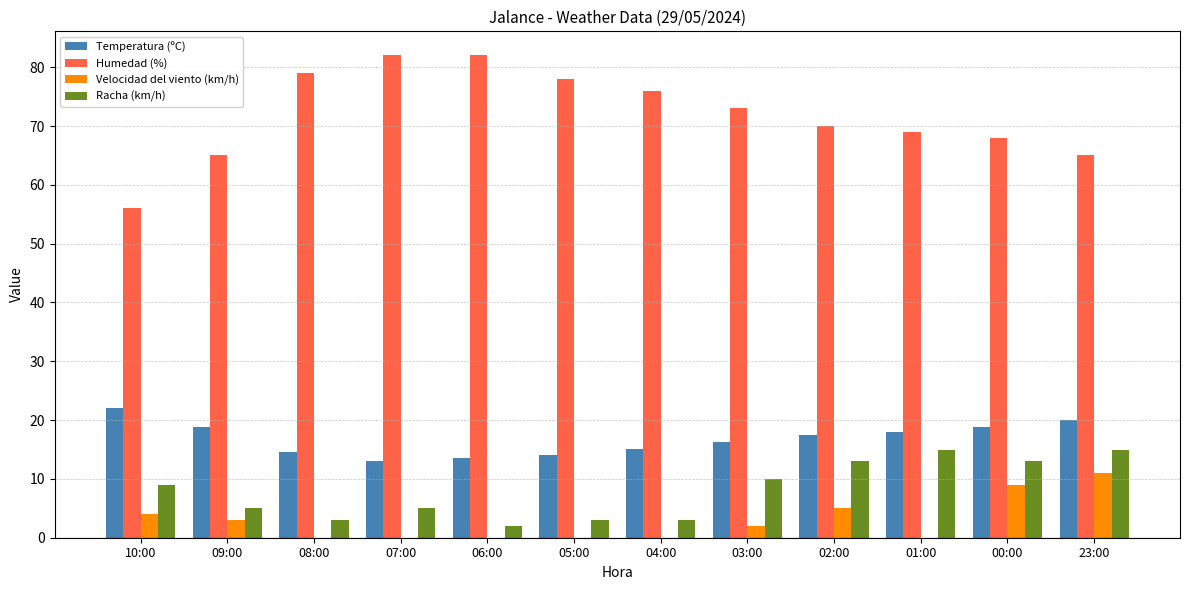

True or false: Humedad (%) has a value of 70.0 at 02:00.

True